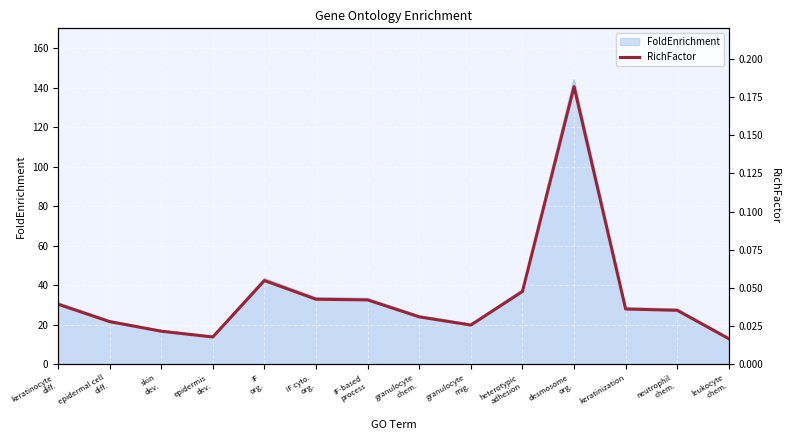

How many lines are shown in the chart?

1